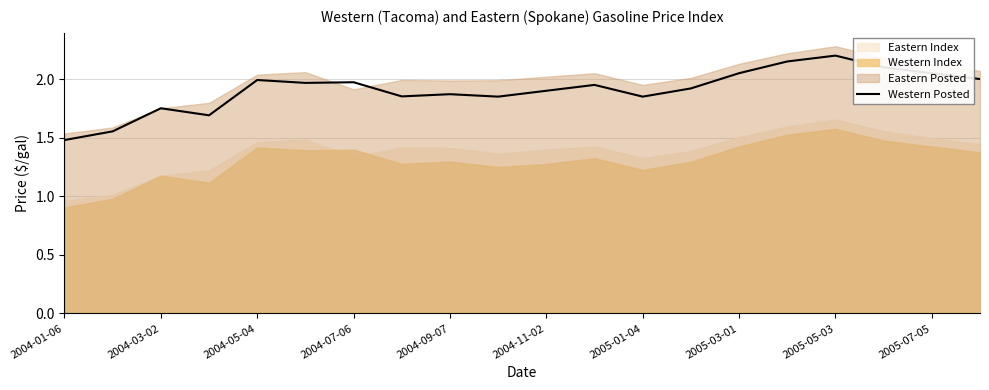

How many lines are shown in the chart?

1